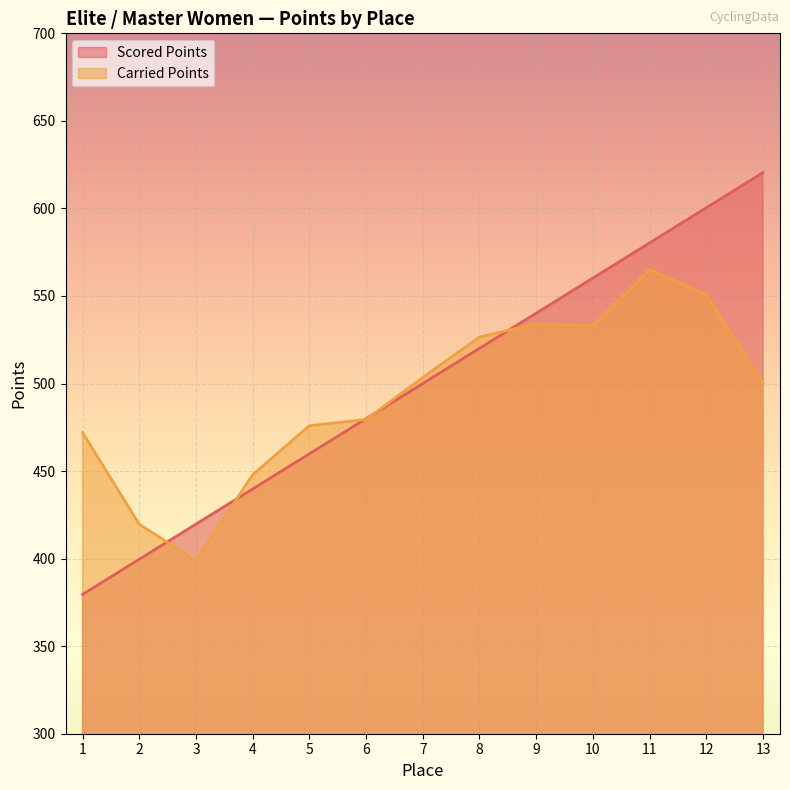

True or false: Carried Points has a value of 268.2 at 13.

False